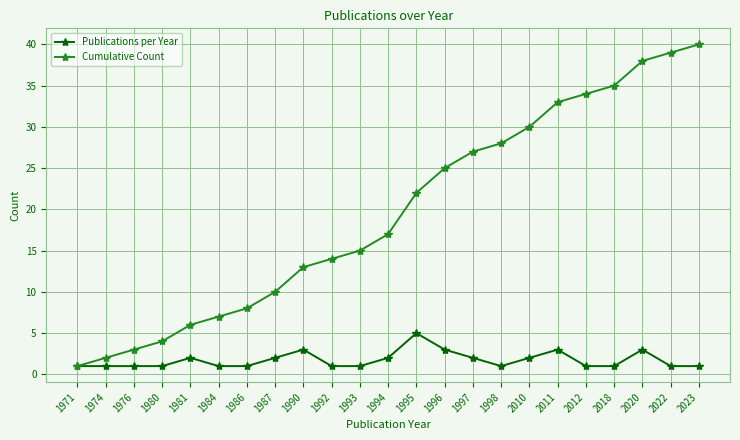

Which series has the largest total across all categories?

Cumulative Count